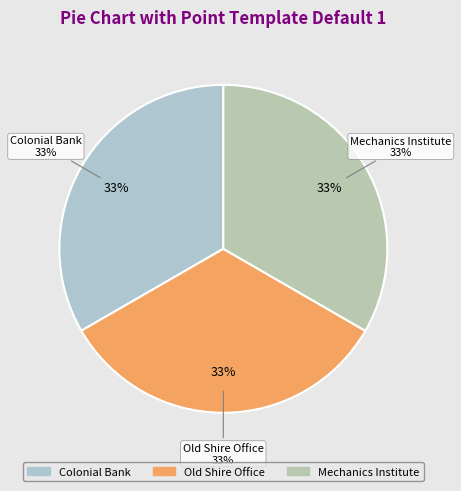

Does any single category account for the majority?

No